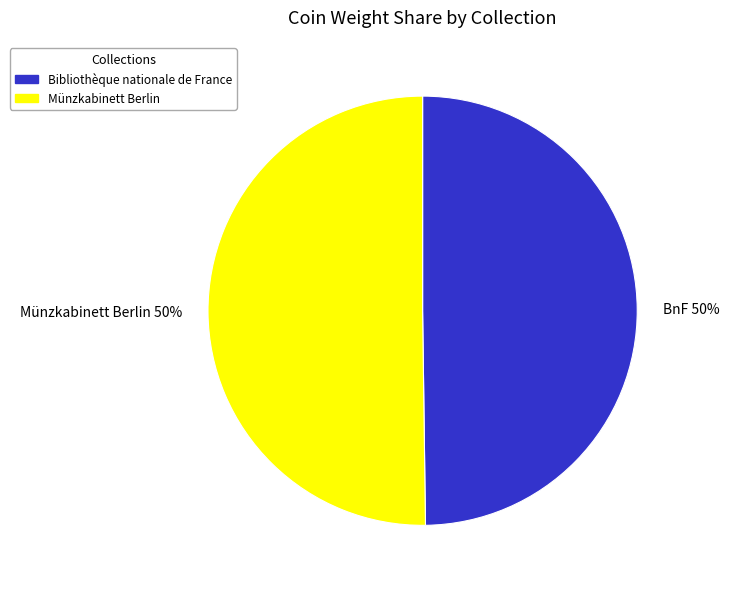

To the nearest percent, what portion does Münzkabinett Berlin 50% represent?

50%